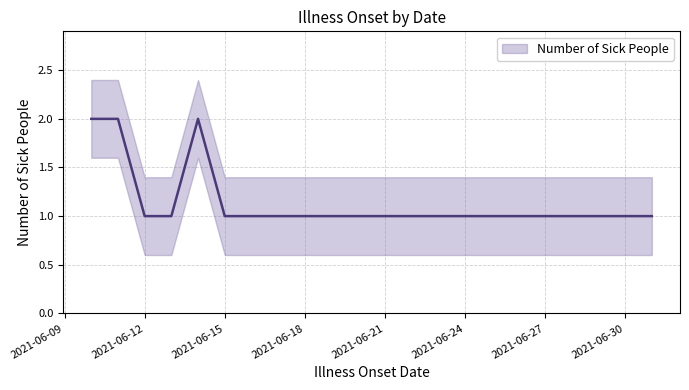

What position from the right is 2021-06-15?

3